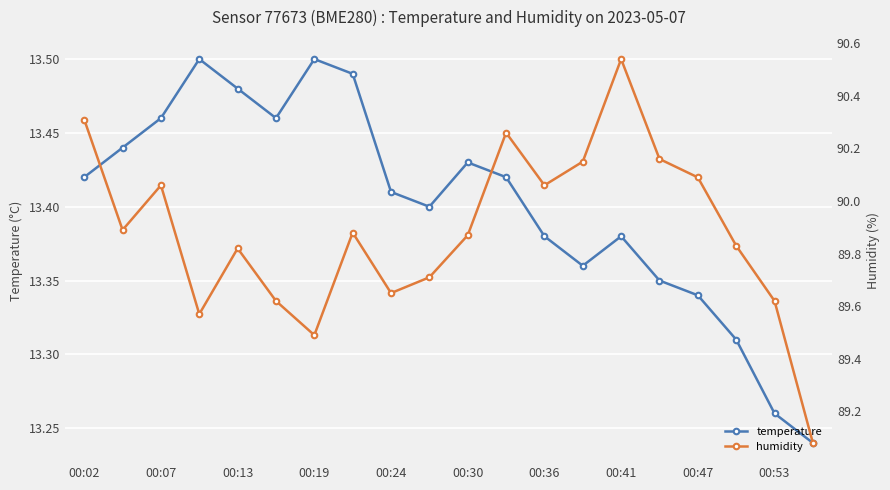

In temperature, how many points are higher than both neighbors (excluding endpoints)?

4